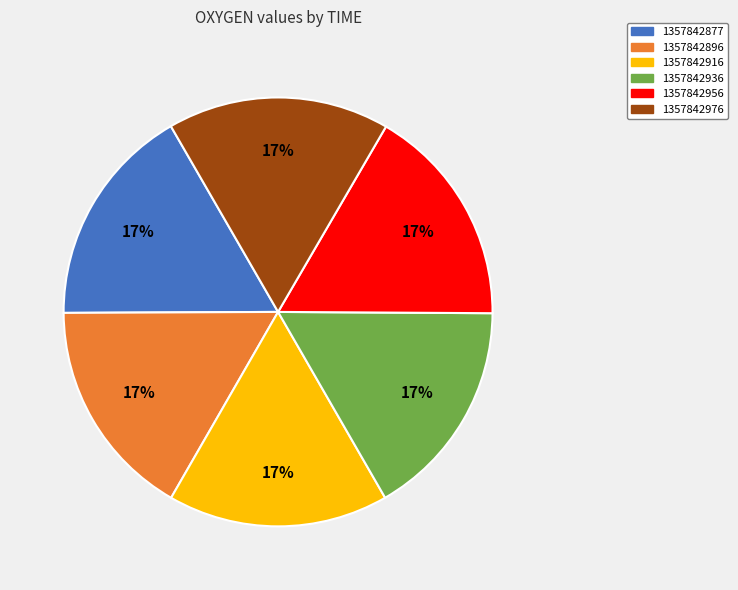

Count the number of slices in the pie.

6